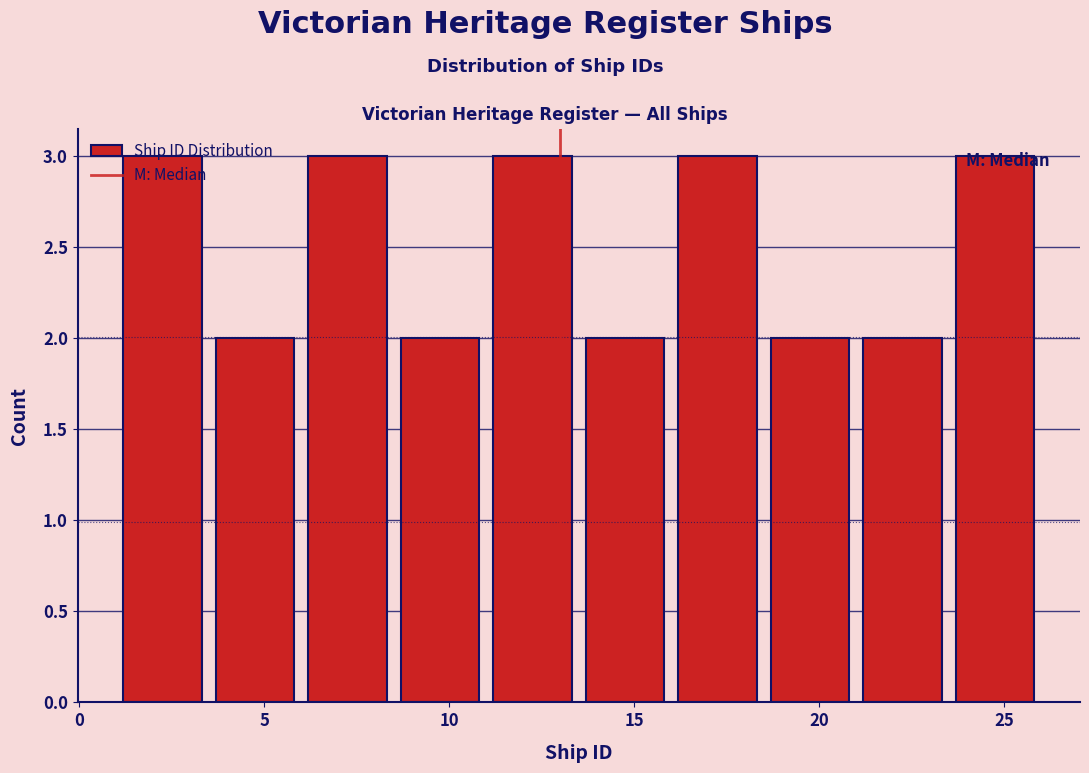

Reading left to right, list every bar in this chart as the range it spans on the x-axis followed by its height. The values are not printed on the chart, so give them approximately, as read against the axis.

1.0 to 3.5: 3
3.5 to 6.0: 2
6.0 to 8.5: 3
8.5 to 11.0: 2
11.0 to 13.5: 3
13.5 to 16.0: 2
16.0 to 18.5: 3
18.5 to 21.0: 2
21.0 to 23.5: 2
23.5 to 26.0: 3